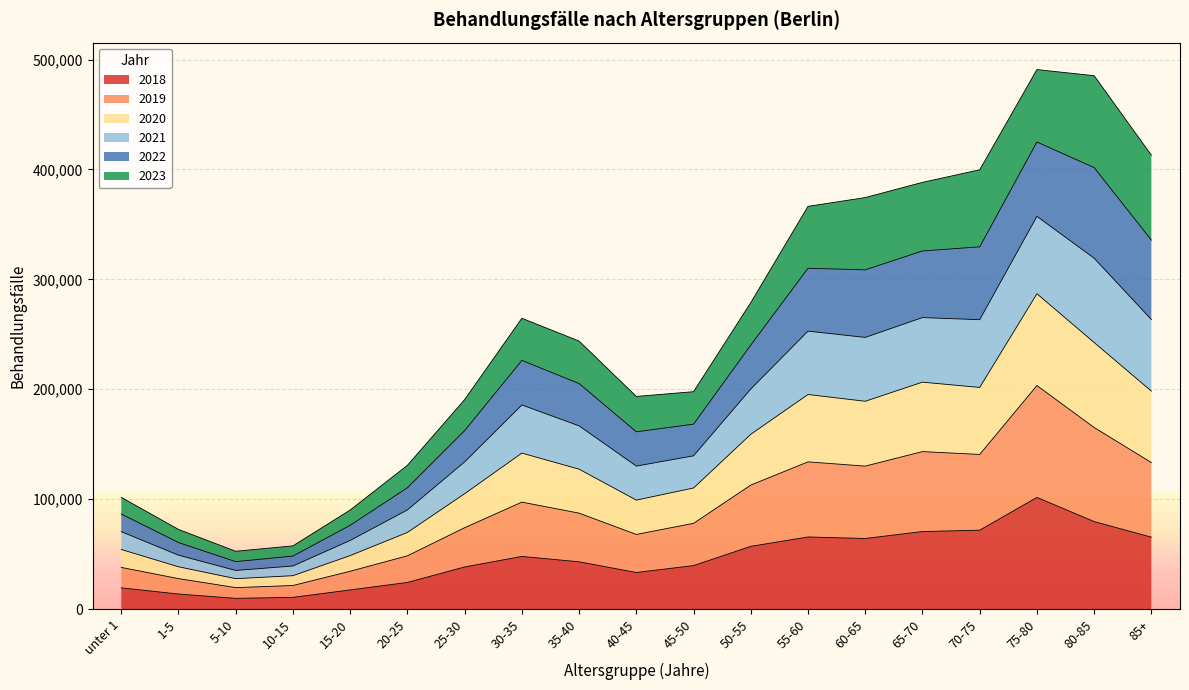

What is the total value across all series at 55-60?

366438